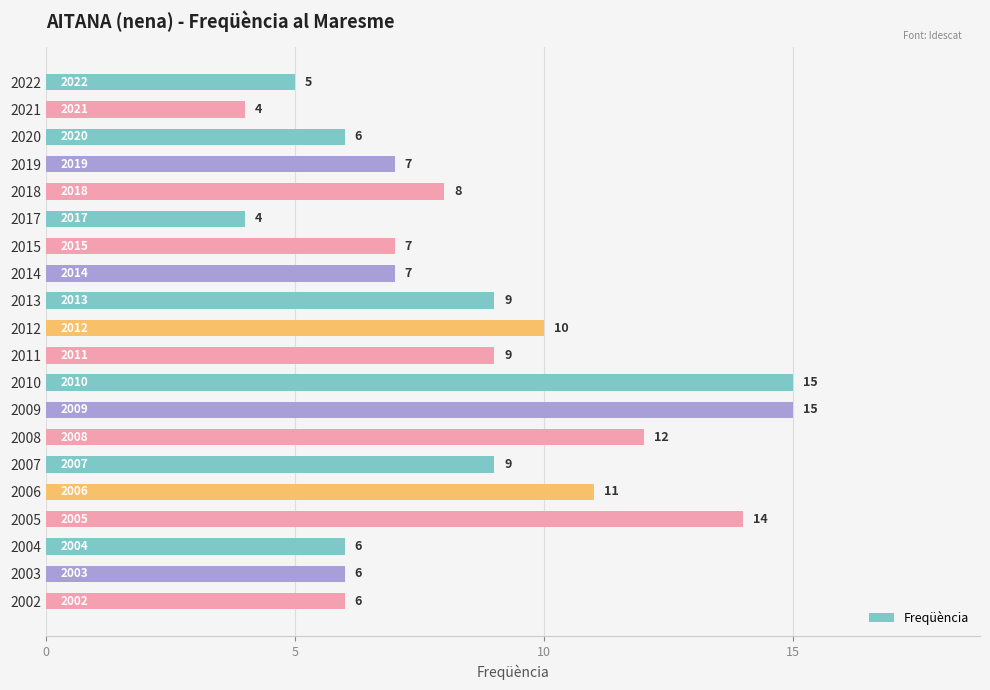

Reading bottom to top, transcribe all the data shown in this chart.

6	6	6	14	11	9	12	15	15	9	10	9	7	7	4	8	7	6	4	5